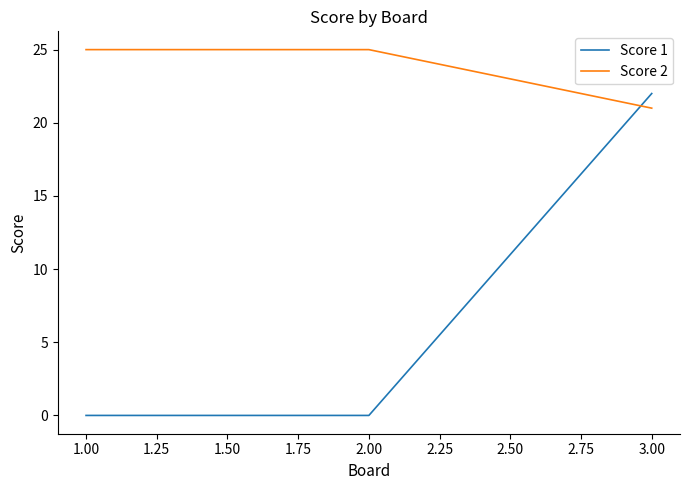

What position from the right is 3.00?

1